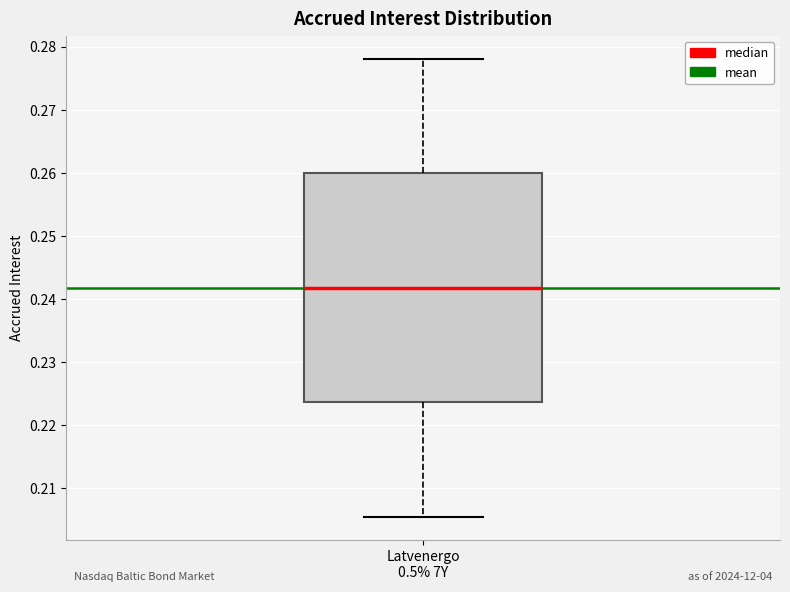

Where is the upper edge of the box for Latvenergo 0.5% 7Y on the y-axis? The values are not printed on the chart, so give them approximately, as read against the axis.

0.260